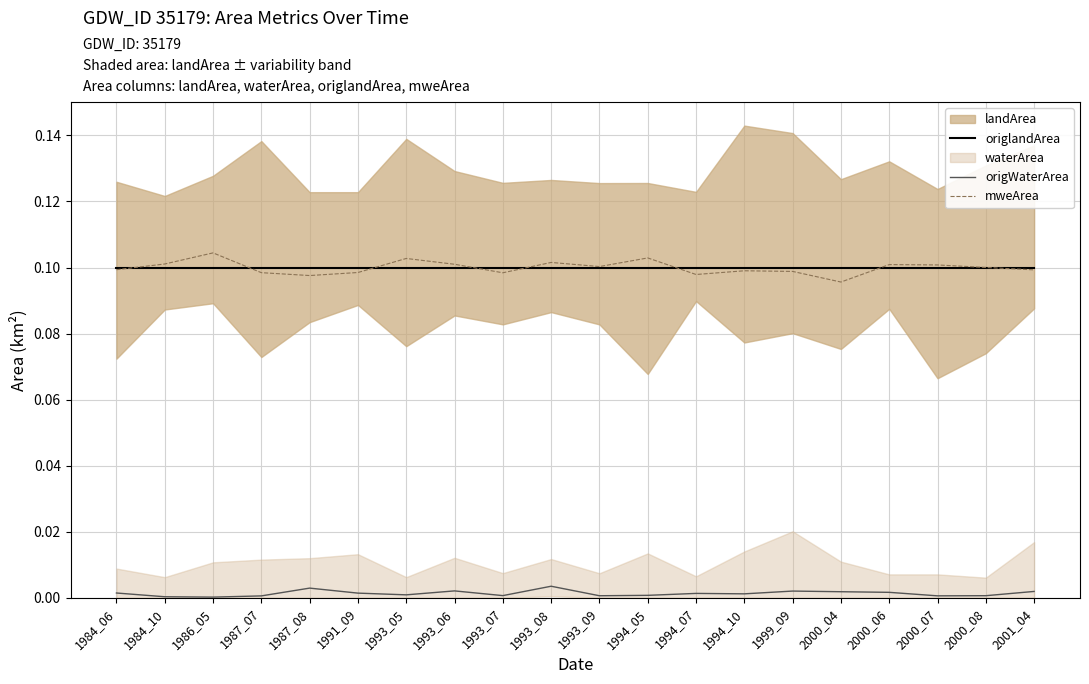

What is the value of the origlandArea point at the 15th from the left?

0.1